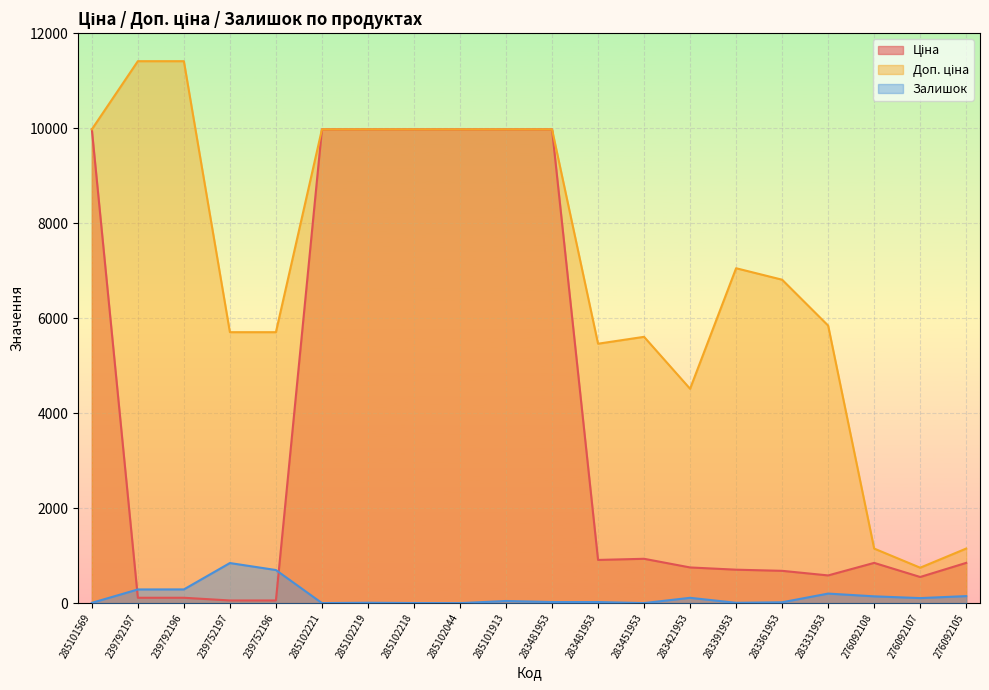

How many interior local peaks does the Ціна series have?

2